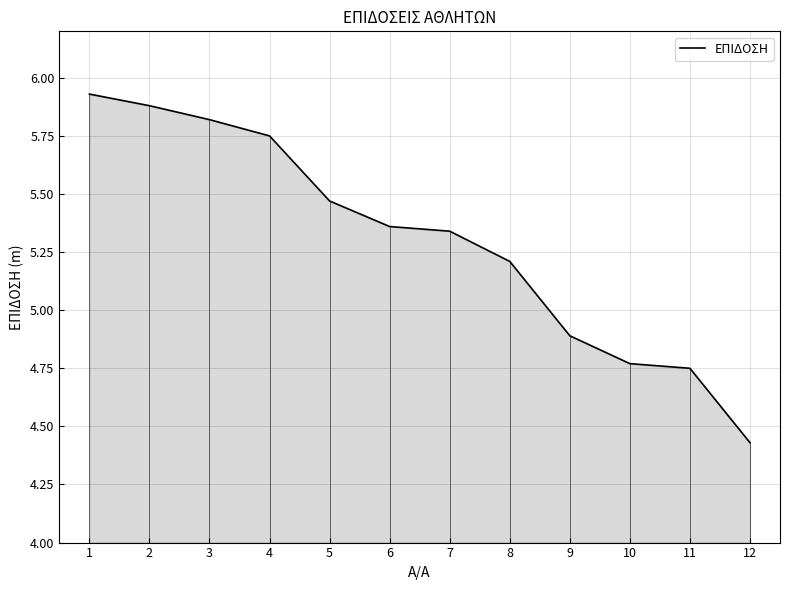

How many lines are shown in the chart?

1